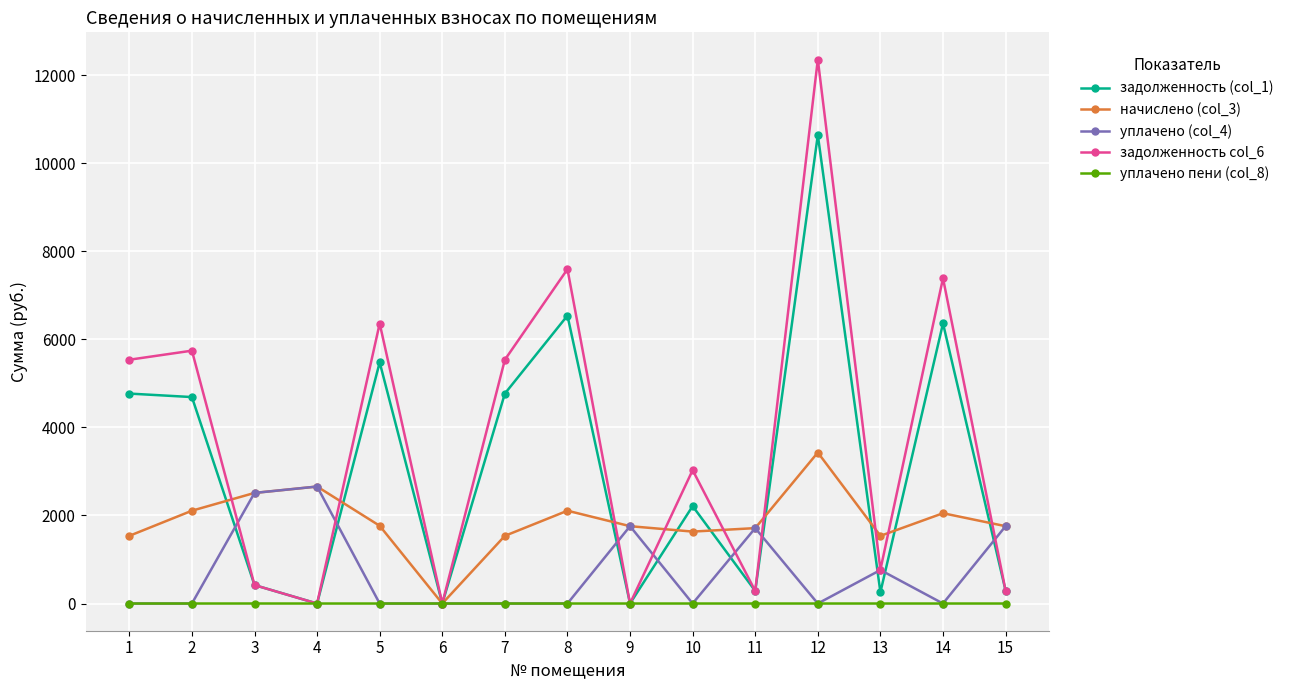

True or false: задолженность col_6 has more than 1 interior local peaks.

True